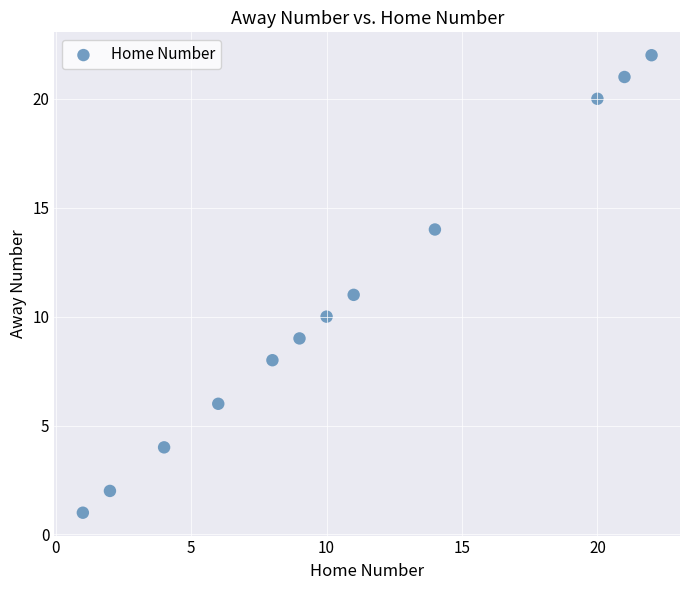

What is the range of Y values (max minus min)?

21